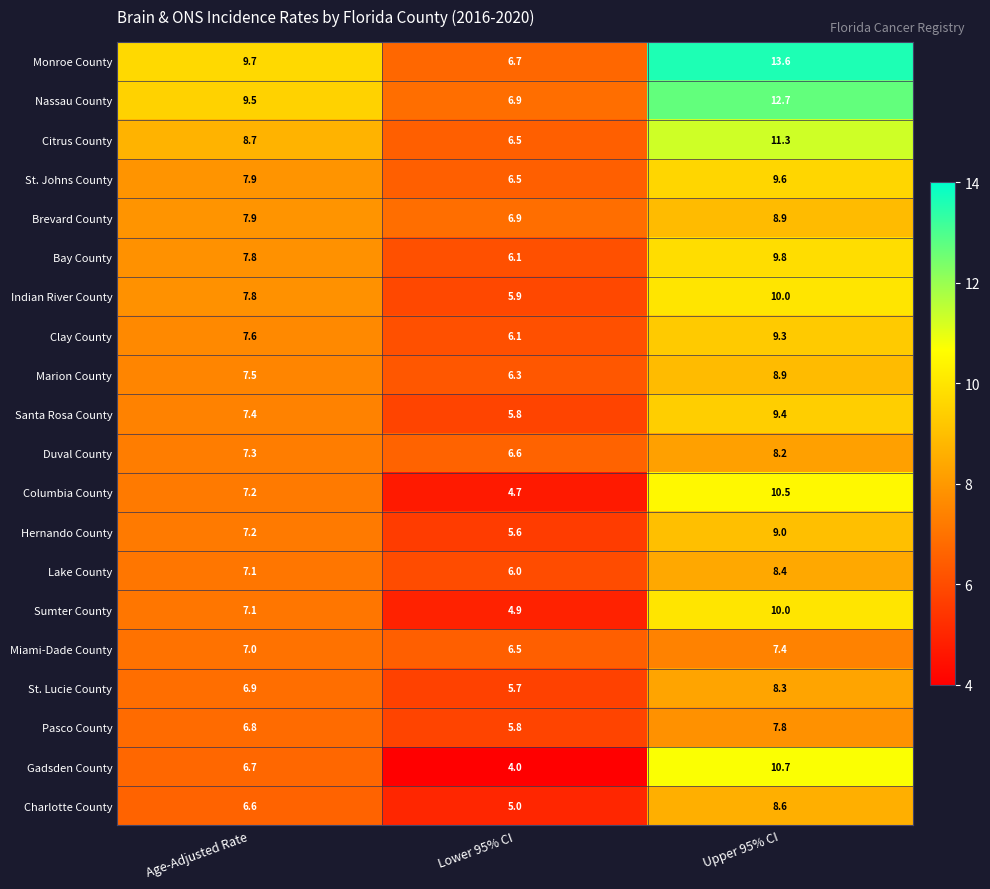

Rank the categories by Hernando County value from lowest to highest.

Lower 95% CI, Age-Adjusted Rate, Upper 95% CI